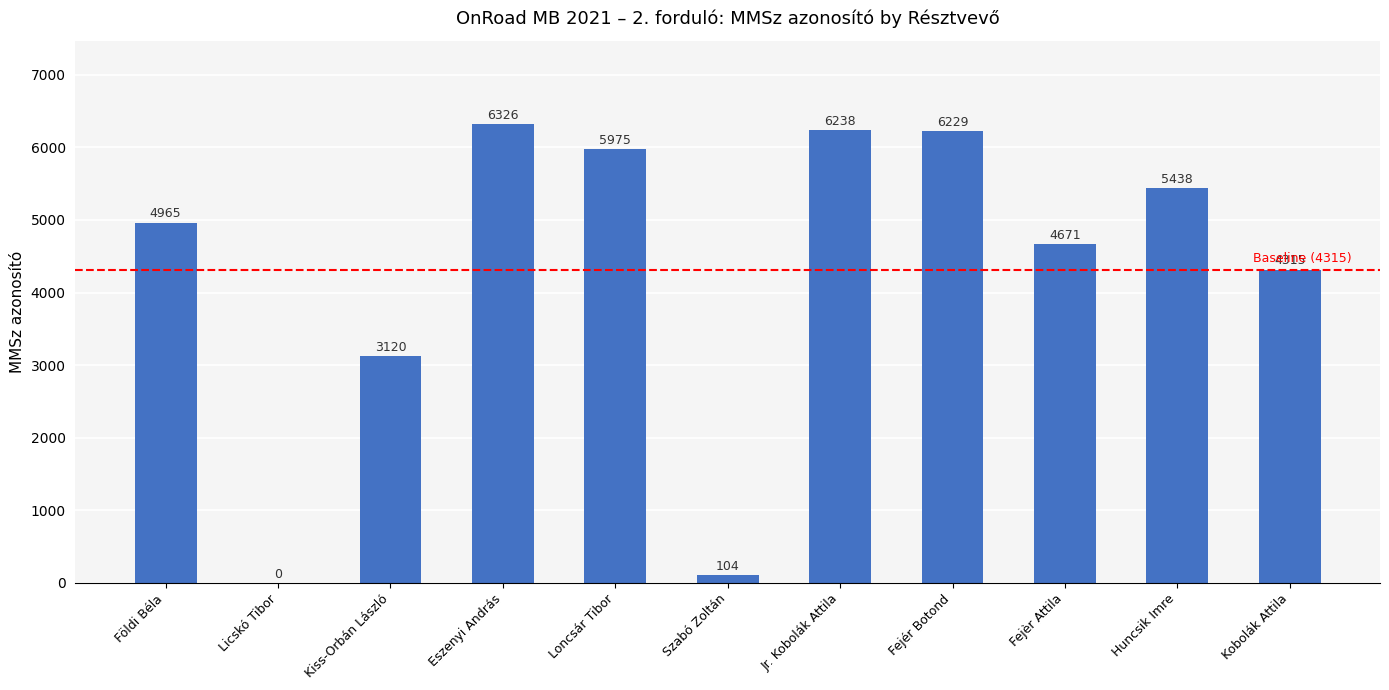

What is the ratio of the value at Földi Béla to the value at Kiss-Orbán László?

1.6